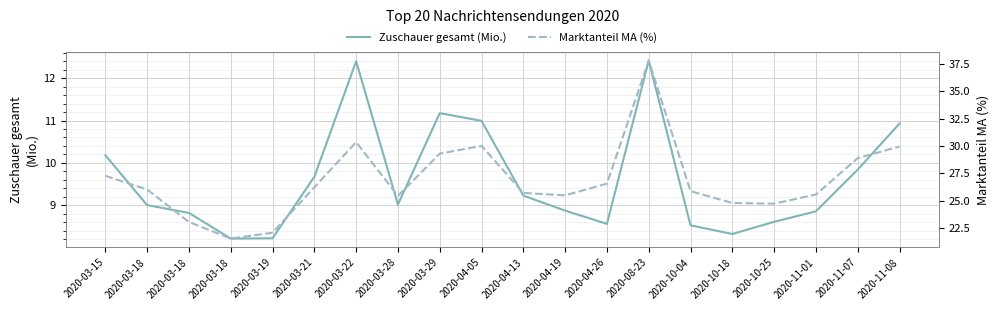

Reading right to left, extract all data points from this chart.

Zuschauer gesamt (Mio.): 10.9	9.8	8.9	8.6	8.3	8.5	12.4	8.6	8.9	9.2	11.0	11.2	9.0	12.4	9.7	8.2	8.2	8.8	9.0	10.2
Marktanteil MA (%): 30.0	28.9	25.6	24.7	24.8	25.9	37.8	26.6	25.5	25.7	30.0	29.3	25.4	30.4	26.2	22.1	21.5	23.0	26.0	27.3